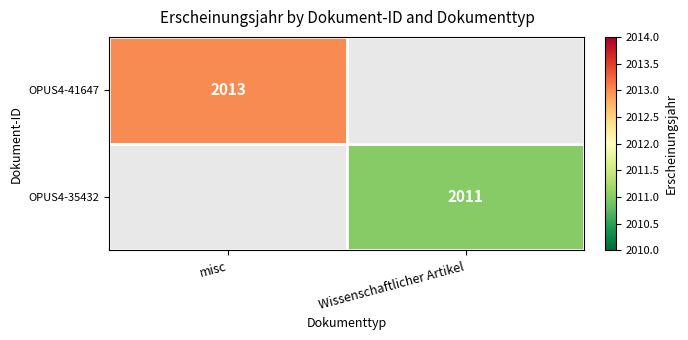

At which category is the sum across all series the highest?

misc